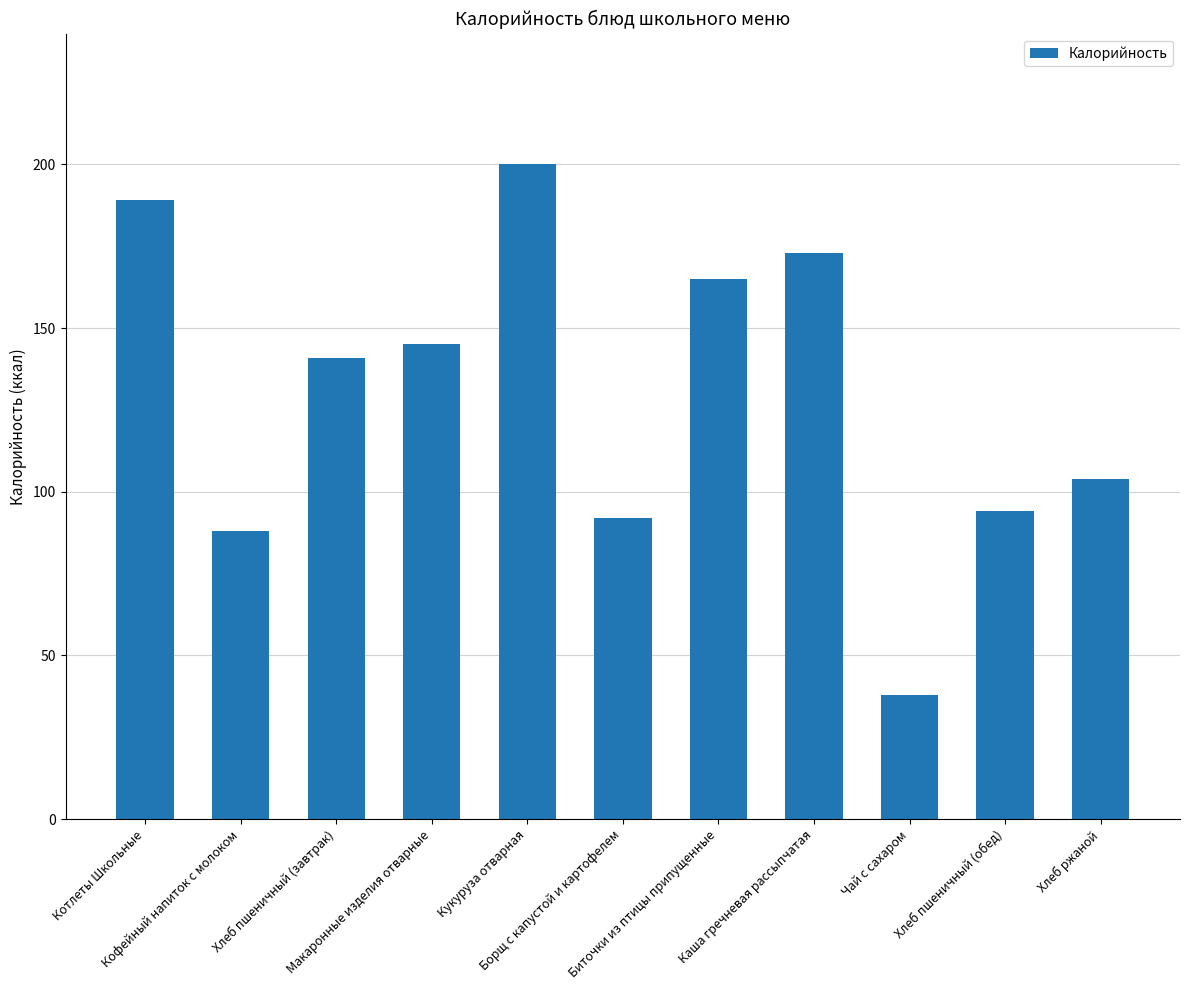

What is the greatest value displayed?

200